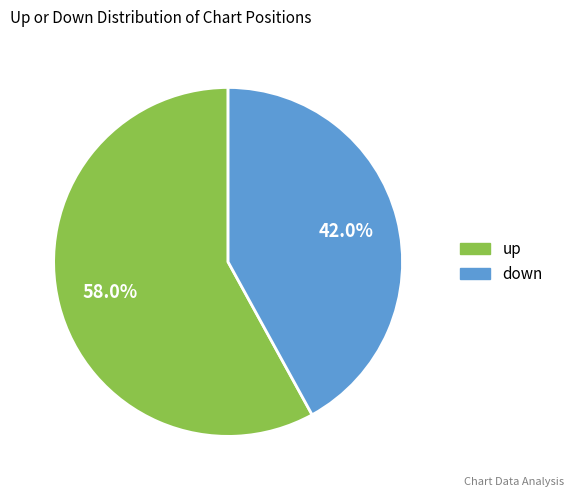

What is the total percentage of up and down?

100.0%